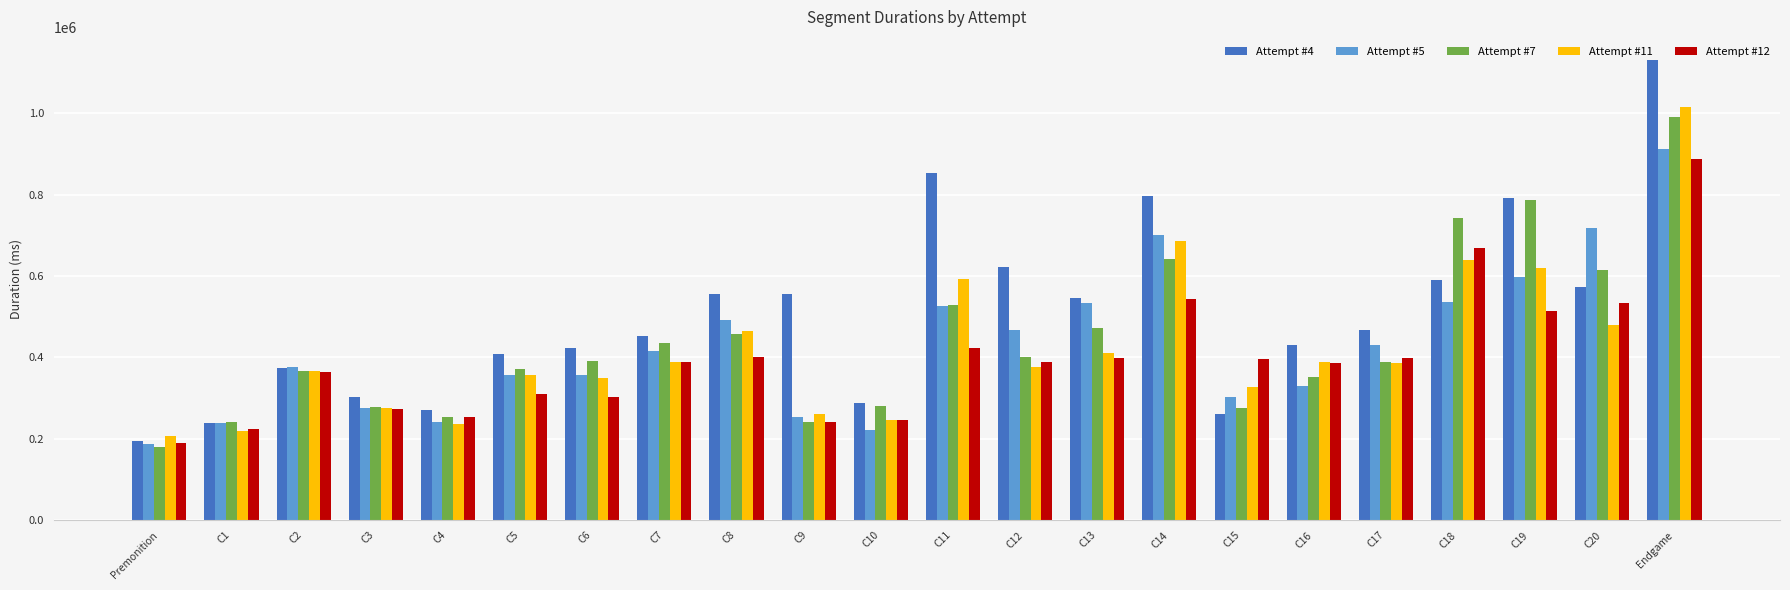

Rank the series by their maximum value, from highest to lowest.

Attempt #4, Attempt #11, Attempt #7, Attempt #5, Attempt #12